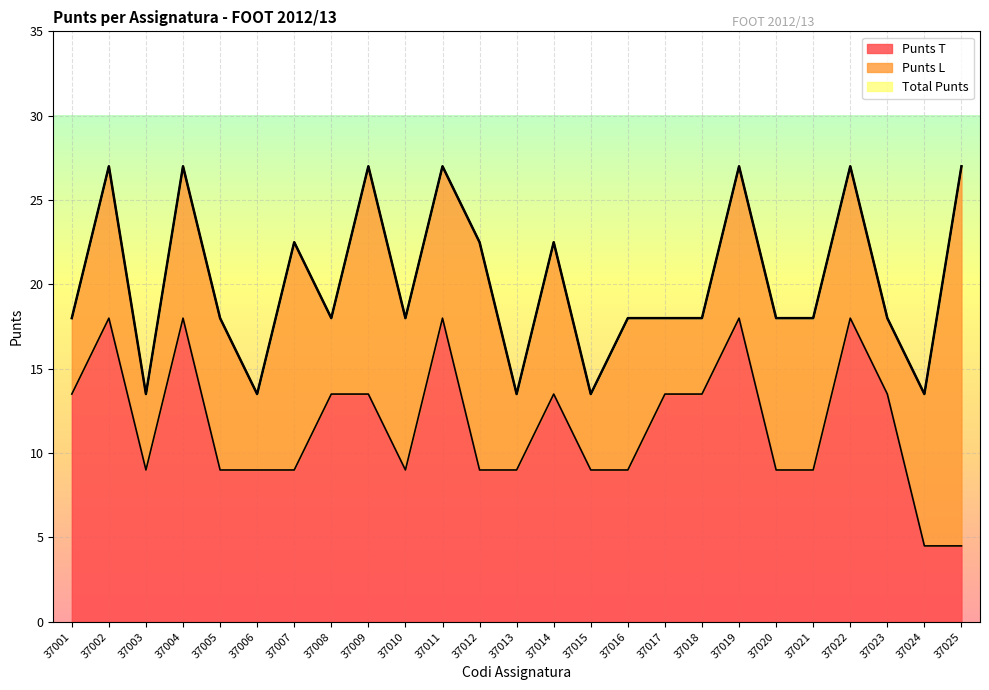

What is the sum of the Total Punts values at 37002 and 37012?

49.5